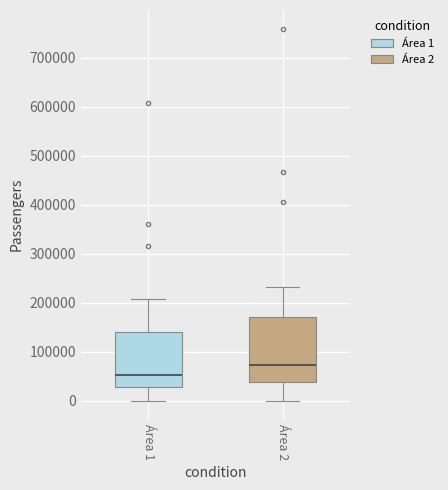

Comparing the boxes themselves (not the whiskers), which one is the tallest?

Área 2